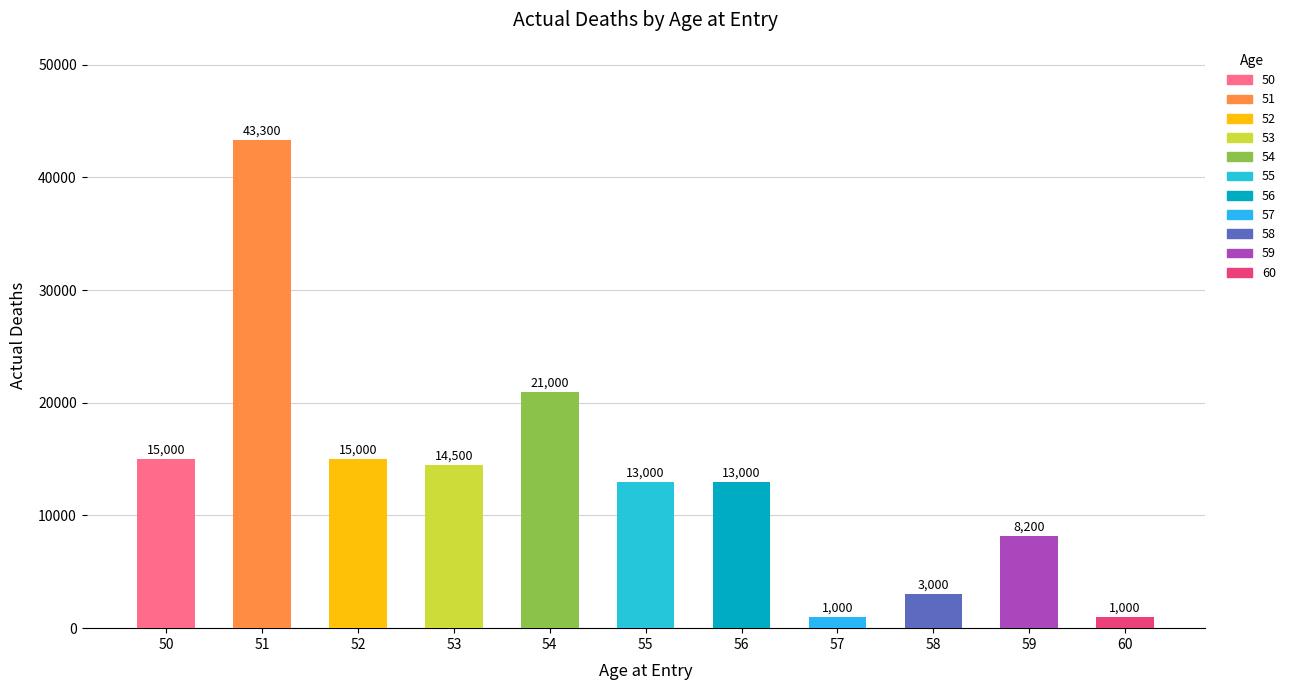

Approximately how many times larger is the value at 58 compared to 60?

3.0